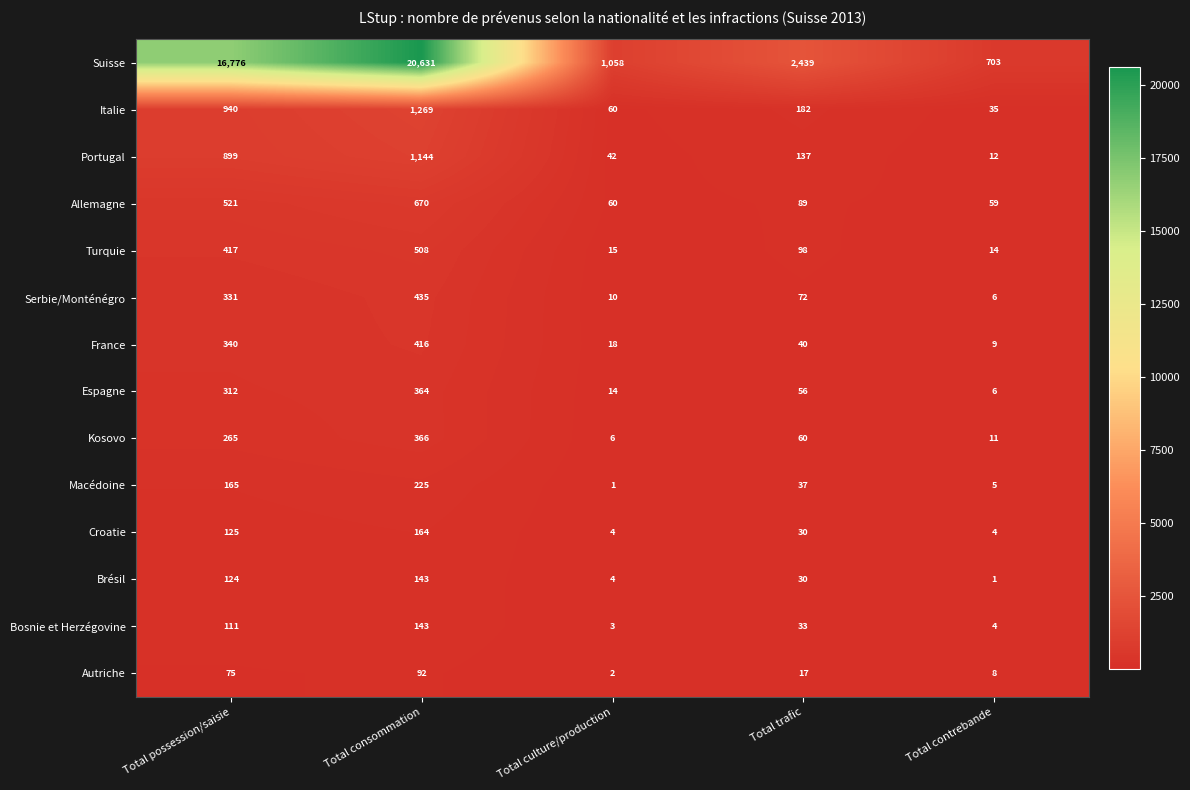

Count the number of categories in the chart.

5